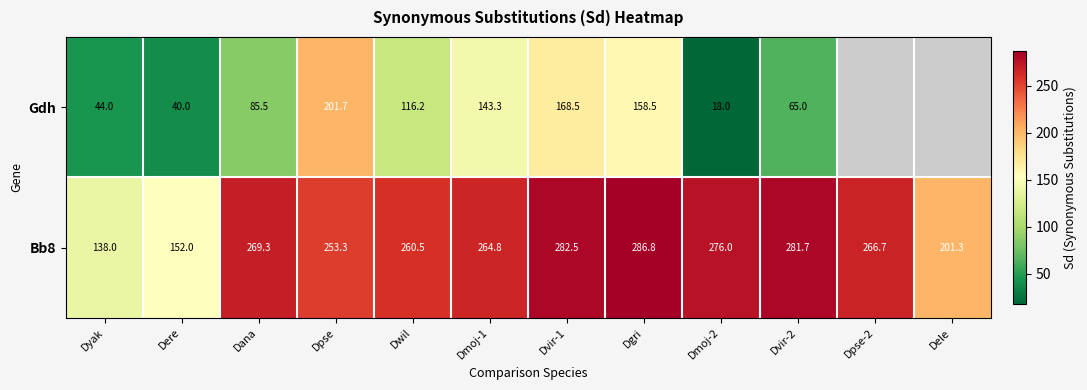

What is the difference between the highest and lowest values at Dyak?

94.0